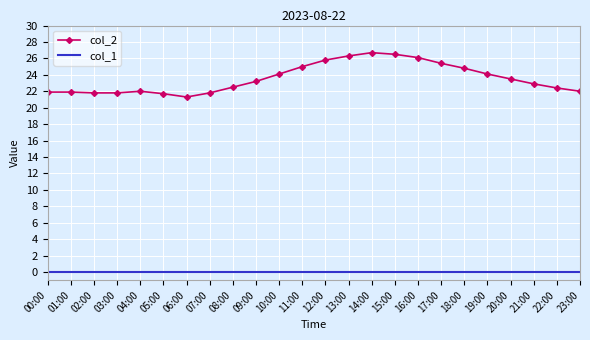

True or false: col_2 has a value of 12.4 at 08:00.

False